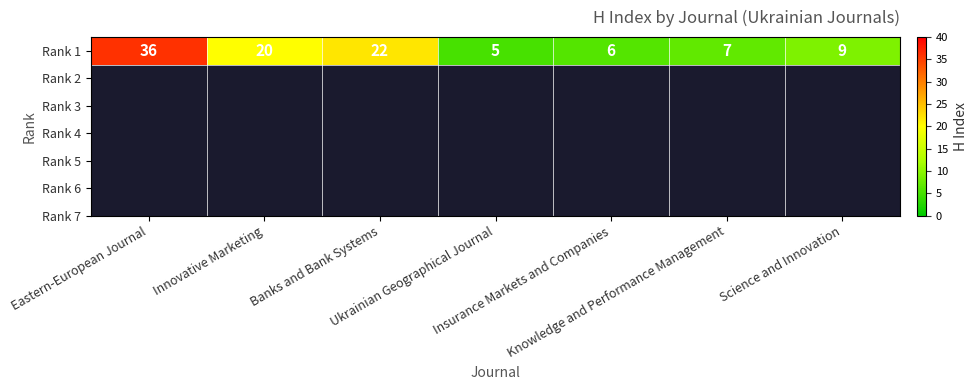

What is the sum of all values?

105